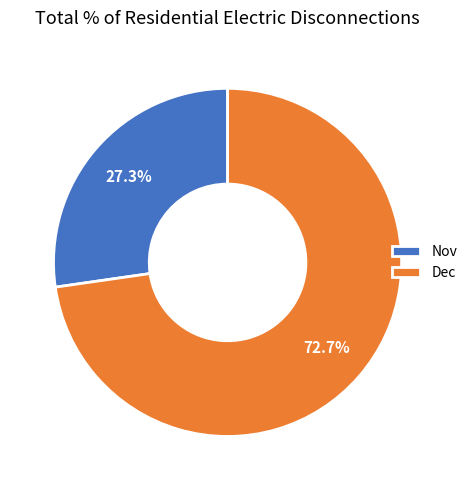

To the nearest percent, what is the average slice percentage?

50%